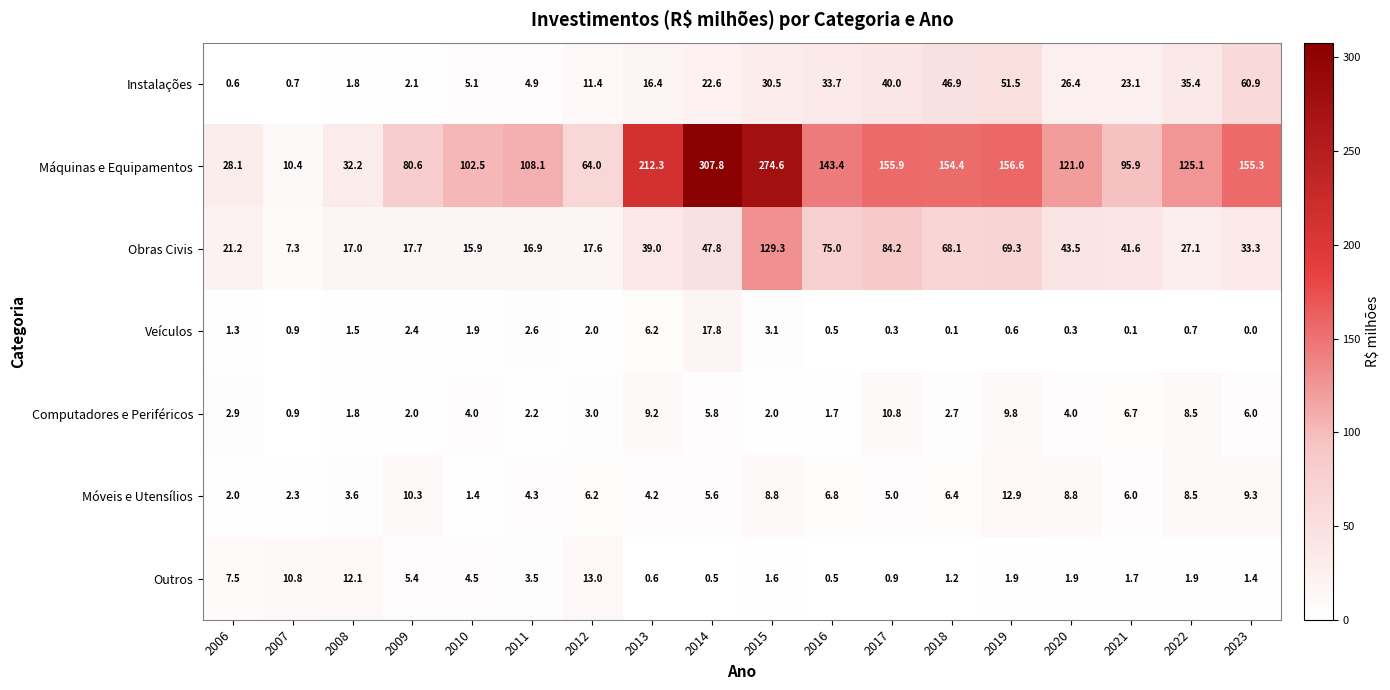

What value does the Veículos series have at 2012?

2.0